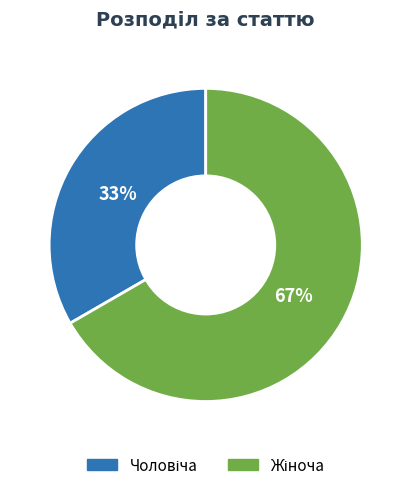

Is there a majority slice in this chart?

Yes